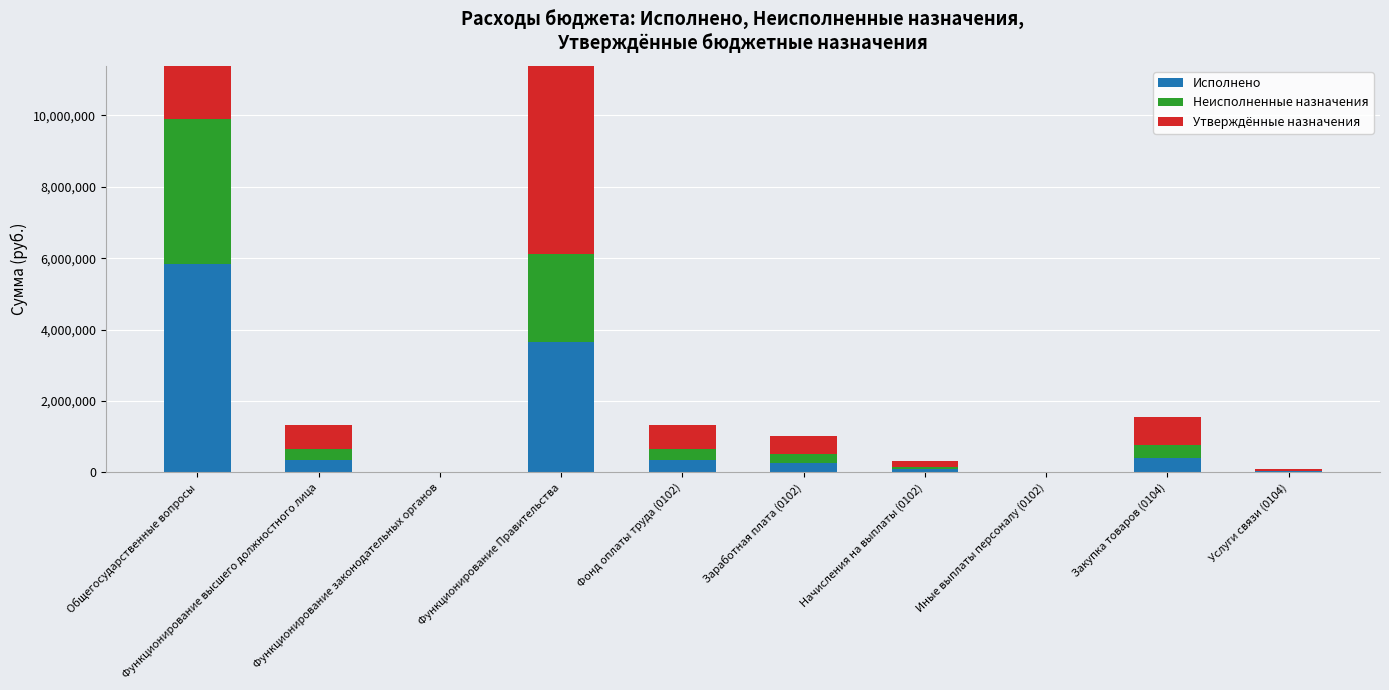

Reading right to left, what are all the values shown in this chart?

Исполнено: 46153.8	408513.8	1600.0	82197.4	272777.2	354974.6	3650347.8	0.0	356574.6	5830663.2
Неисполненные назначения: 1346.2	368086.2	5400.0	70802.6	232222.8	303025.4	2475252.2	9000.0	308425.4	4069941.8
Утверждённые назначения: 47500.0	776600.0	7000.0	153000.0	505000.0	658000.0	6125600.0	9000.0	665000.0	9900605.0